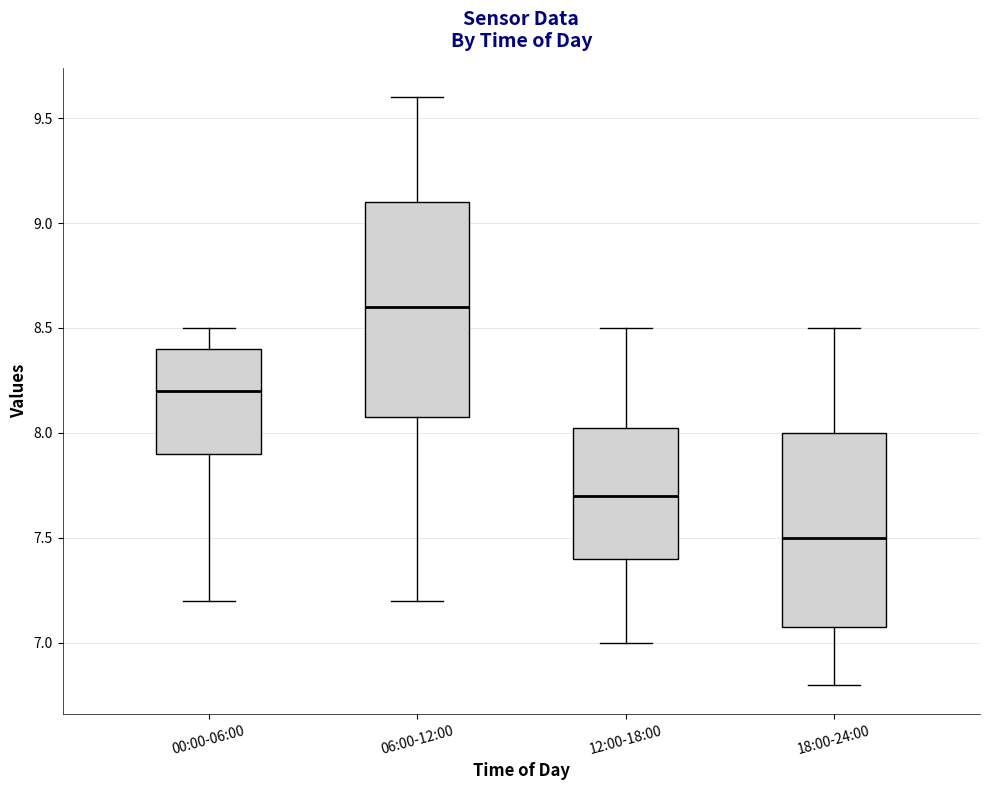

Which box is the tallest, from its lower edge to its upper edge?

06:00-12:00